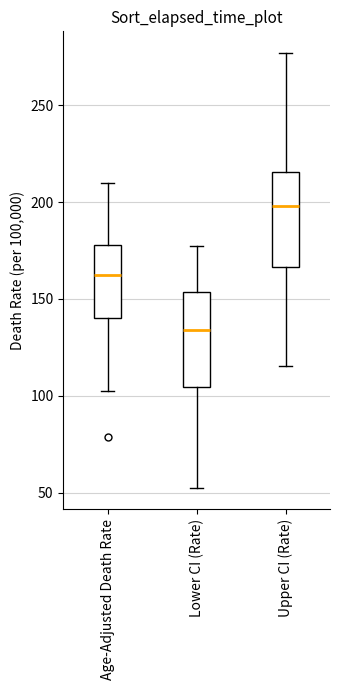

Where does the upper whisker of the box for Age-Adjusted Death Rate end on the y-axis? The values are not printed on the chart, so give them approximately, as read against the axis.

210